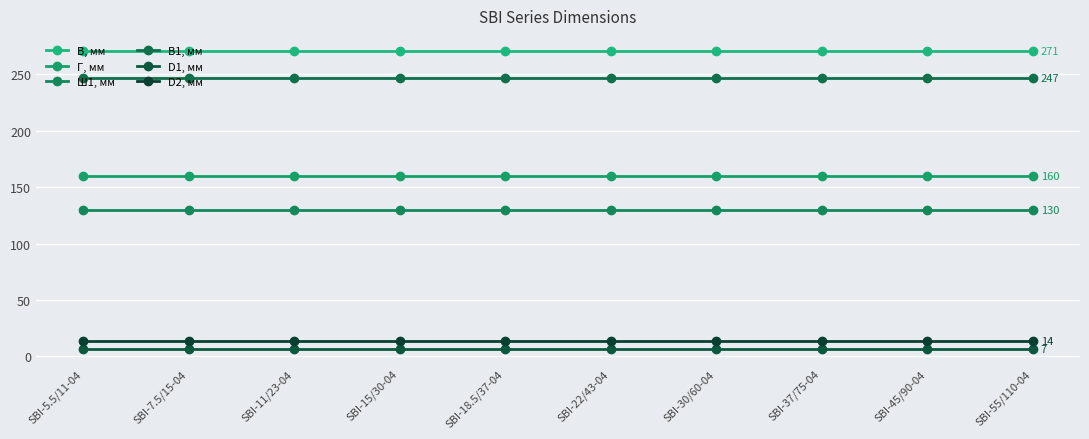

Which series has the largest total across all categories?

В, мм